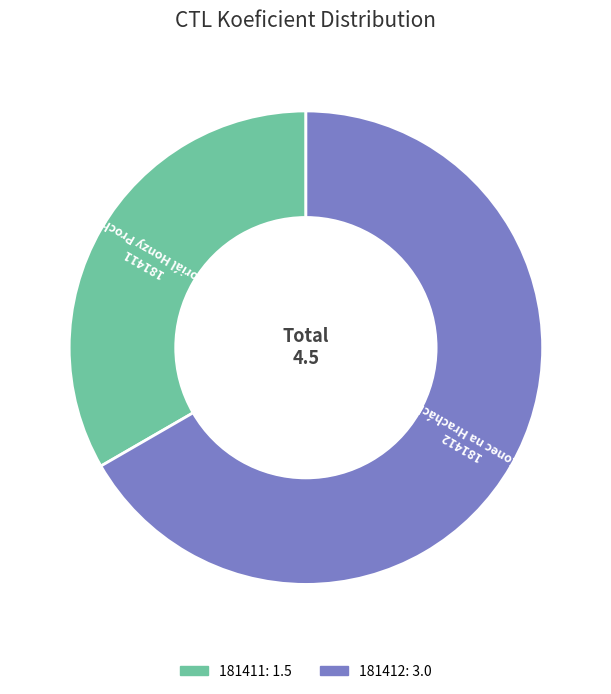

Approximately how many times larger is the value at 181411 compared to 181412?

0.5